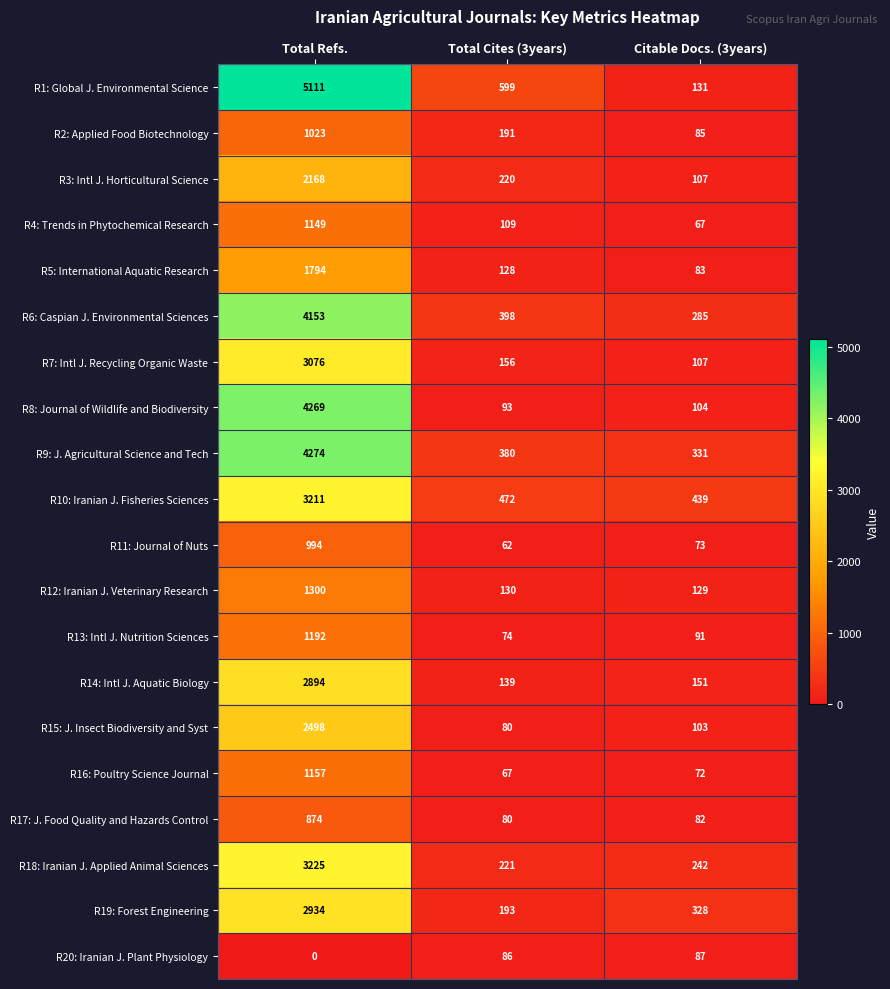

Rank the categories by R8: Journal of Wildlife and Biodiversity value from highest to lowest.

Total Refs., Citable Docs. (3years), Total Cites (3years)